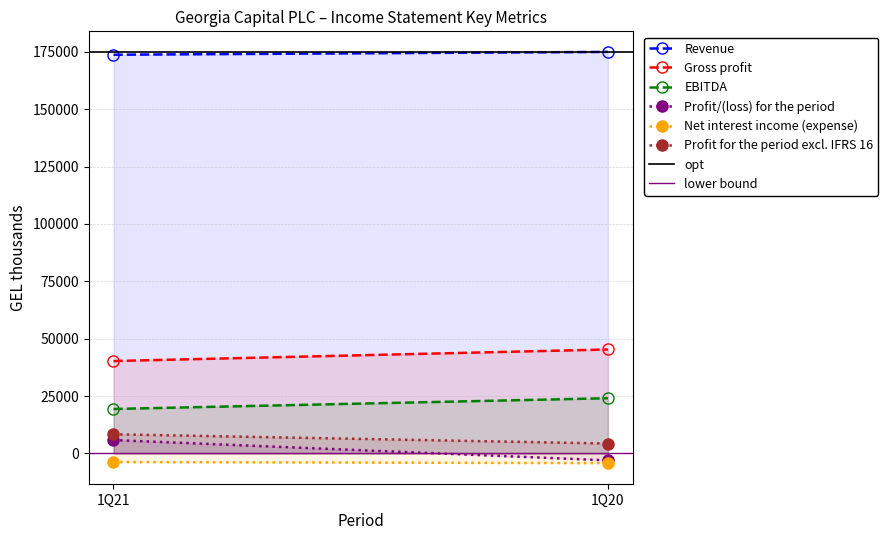

Reading left to right, list all the values displayed in this chart.

Revenue: 1Q21=173797	1Q20=175029
Gross profit: 1Q21=40245	1Q20=45285
EBITDA: 1Q21=19343	1Q20=24031
Profit/(loss) for the period: 1Q21=5805	1Q20=-3072
Net interest income (expense): 1Q21=-3790	1Q20=-4279
Profit for the period excl. IFRS 16: 1Q21=8308	1Q20=4285